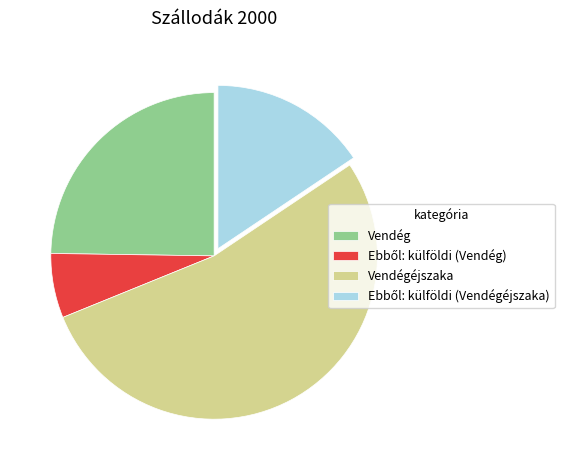

How many slices are in this pie chart?

4